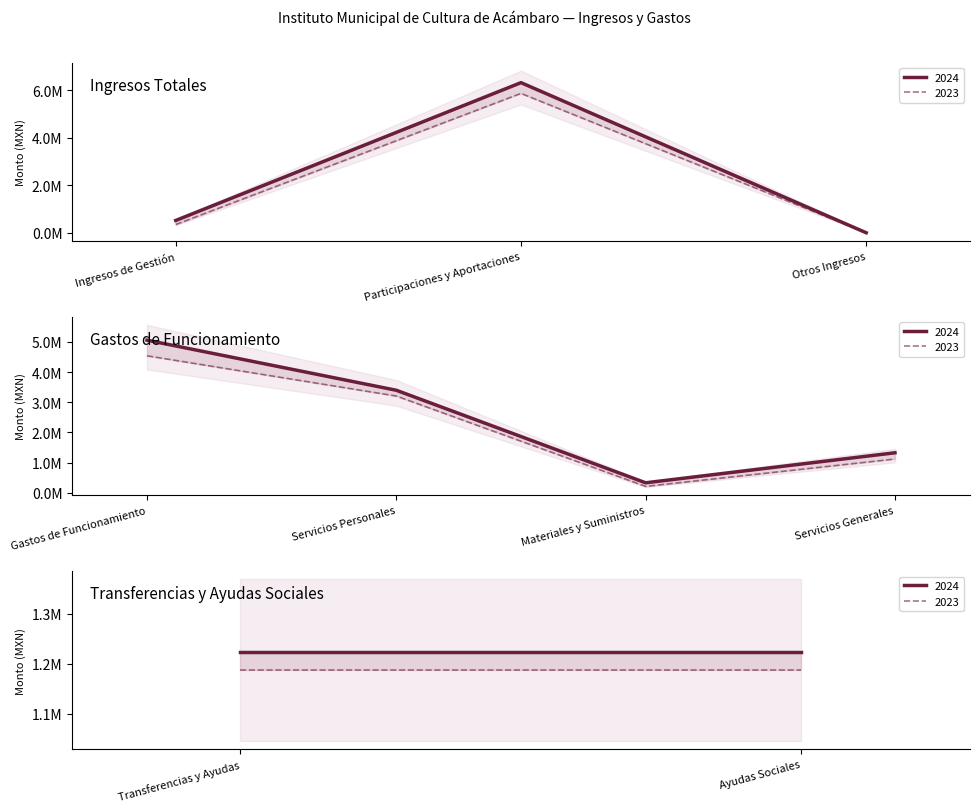

Is it true that 2024 equals 845110.3 at Ayudas Sociales?

False